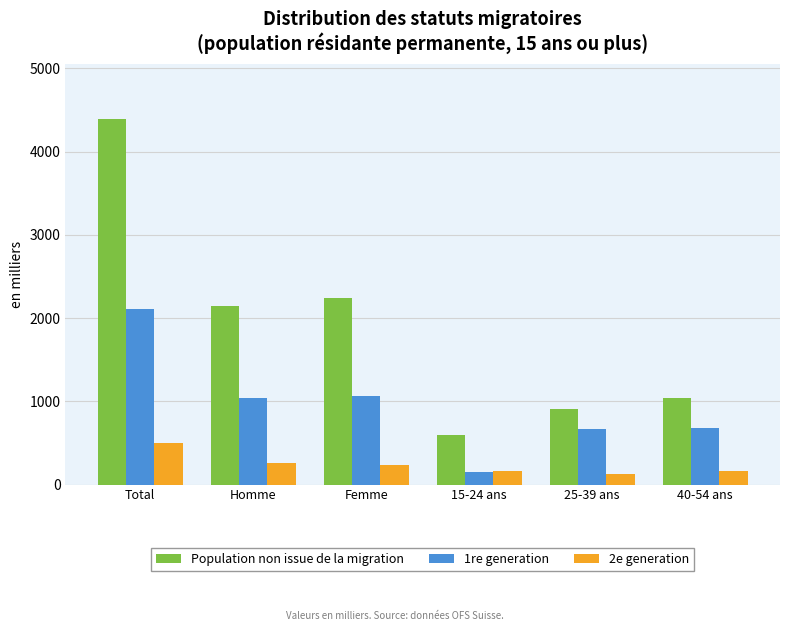

Count the number of data series in this chart.

3